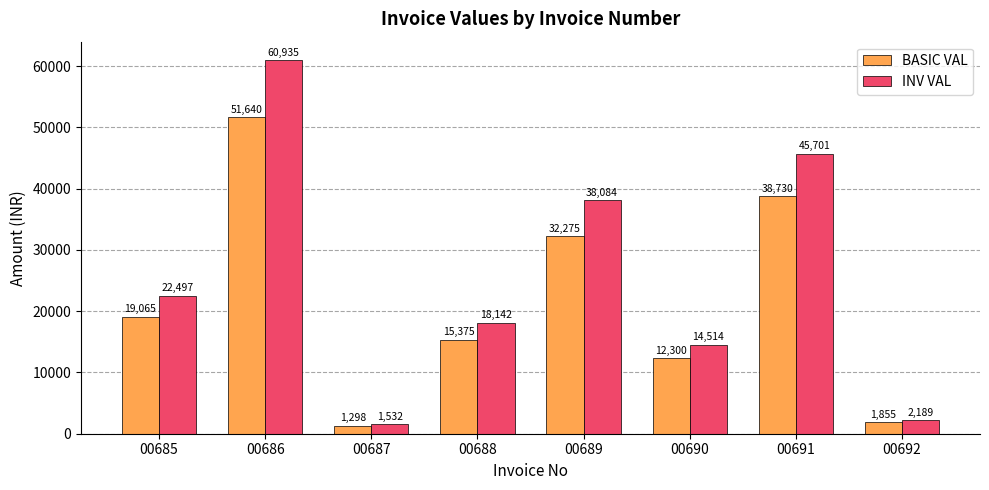

How many data points does each series have?

8